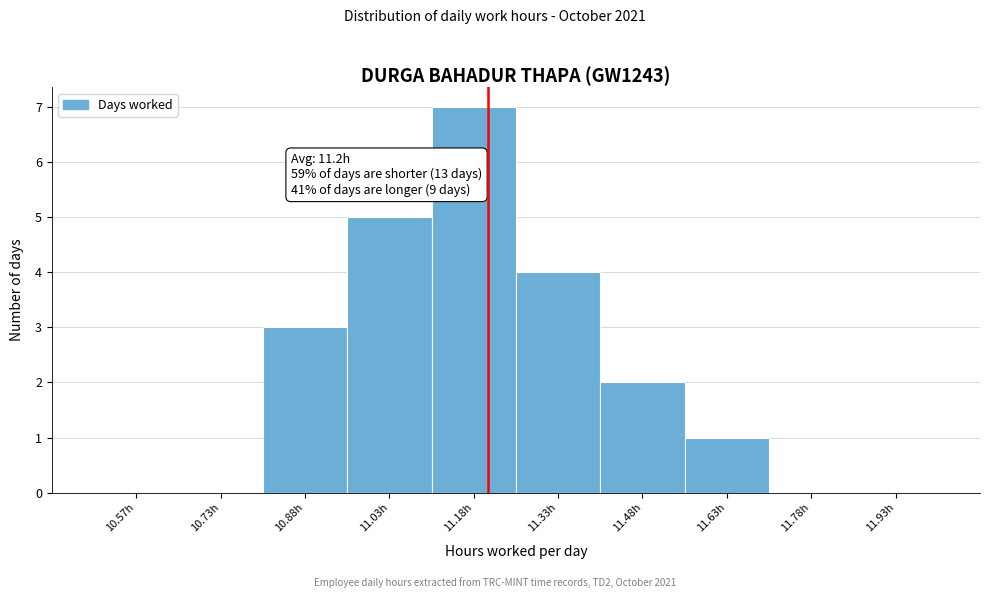

Over which range of the x-axis is the bar tallest?

11.10 to 11.25